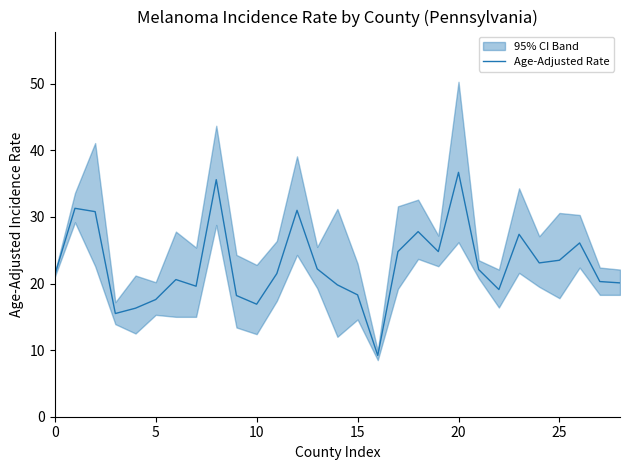

The Age-Adjusted Rate series shows 42.0 at 25. True or false?

False